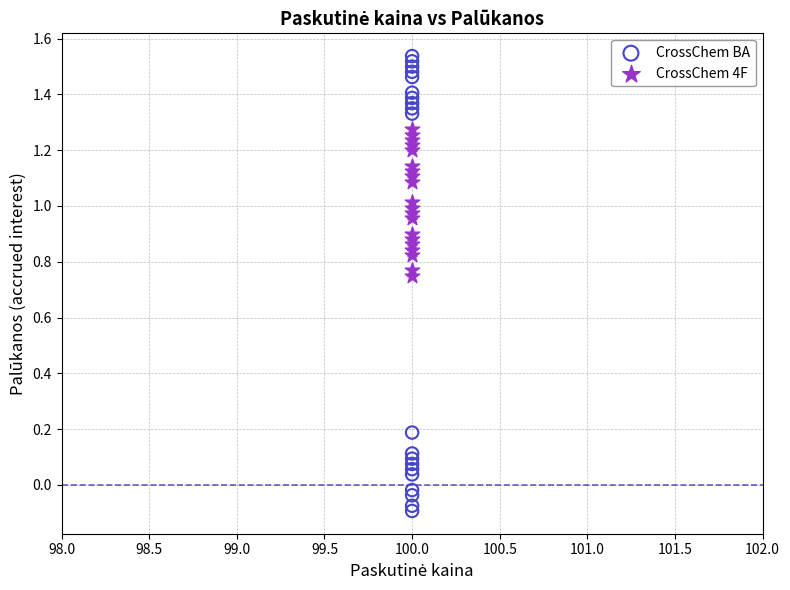

Across all data points, what is the range of Y values (max minus min)?

1.6